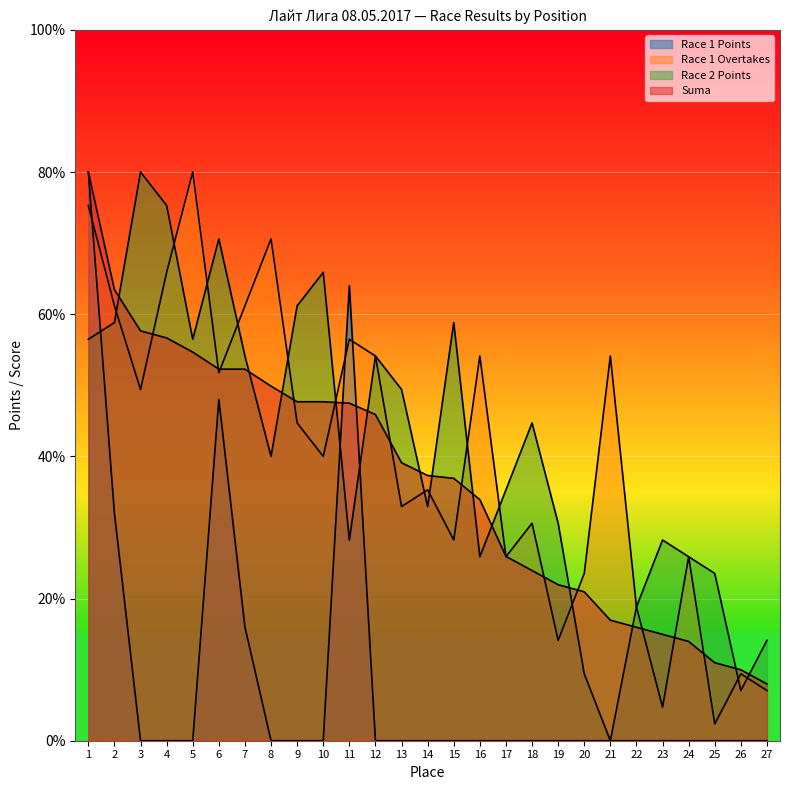

Reading right to left, what are all the values shown in this chart?

Race 1 Points: 27=0.0	26=0.0	25=0.0	24=0.0	23=0.0	22=0.0	21=0.0	20=0.0	19=0.0	18=0.0	17=0.0	16=0.0	15=0.0	14=0.0	13=0.0	12=0.0	11=64.0	10=0.0	9=0.0	8=0.0	7=16.0	6=48.0	5=0.0	4=0.0	3=0.0	2=32.0	1=80.0
Race 1 Overtakes: 27=7.1	26=9.4	25=2.4	24=25.9	23=4.7	22=18.8	21=54.1	20=23.5	19=14.1	18=30.6	17=25.9	16=54.1	15=28.2	14=35.3	13=32.9	12=54.1	11=56.5	10=40.0	9=44.7	8=70.6	7=61.2	6=51.8	5=80.0	4=65.9	3=49.4	2=61.2	1=75.3
Race 2 Points: 27=14.1	26=7.1	25=23.5	24=25.9	23=28.2	22=18.8	21=0.0	20=9.4	19=30.6	18=44.7	17=35.3	16=25.9	15=58.8	14=32.9	13=49.4	12=54.1	11=28.2	10=65.9	9=61.2	8=40.0	7=54.1	6=70.6	5=56.5	4=75.3	3=80.0	2=58.8	1=56.5
Suma: 27=8.0	26=10.0	25=11.0	24=14.0	23=15.0	22=16.0	21=17.0	20=20.9	19=21.9	18=23.9	17=25.9	16=33.9	15=36.9	14=37.3	13=39.1	12=45.9	11=47.5	10=47.7	9=47.7	8=49.9	7=52.3	6=52.3	5=54.7	4=56.7	3=57.7	2=63.4	1=80.0